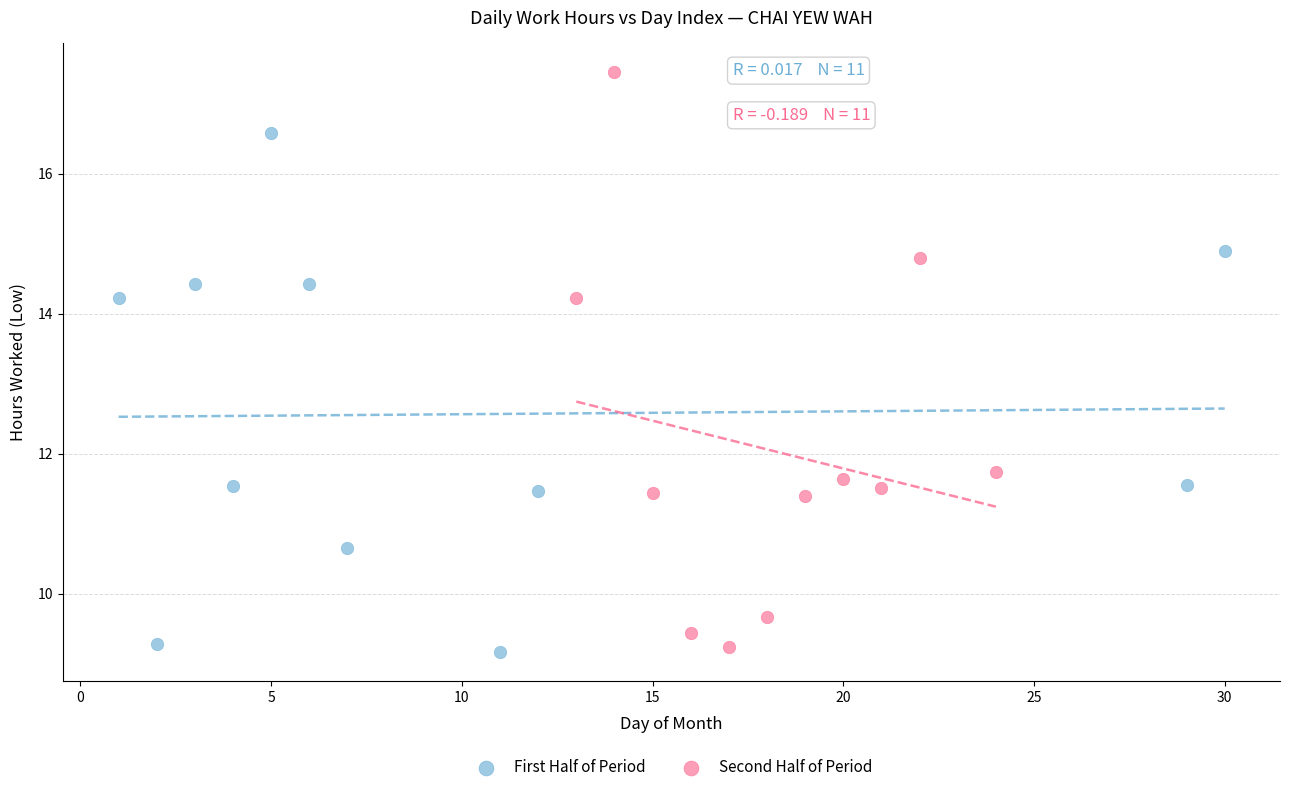

Which series contains the highest Y value?

Second Half of Period